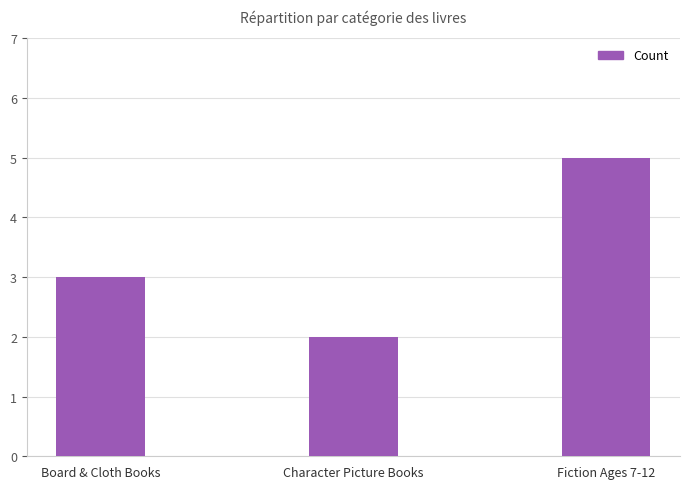

What is the label of the 1st bar from the right?

Fiction Ages 7-12